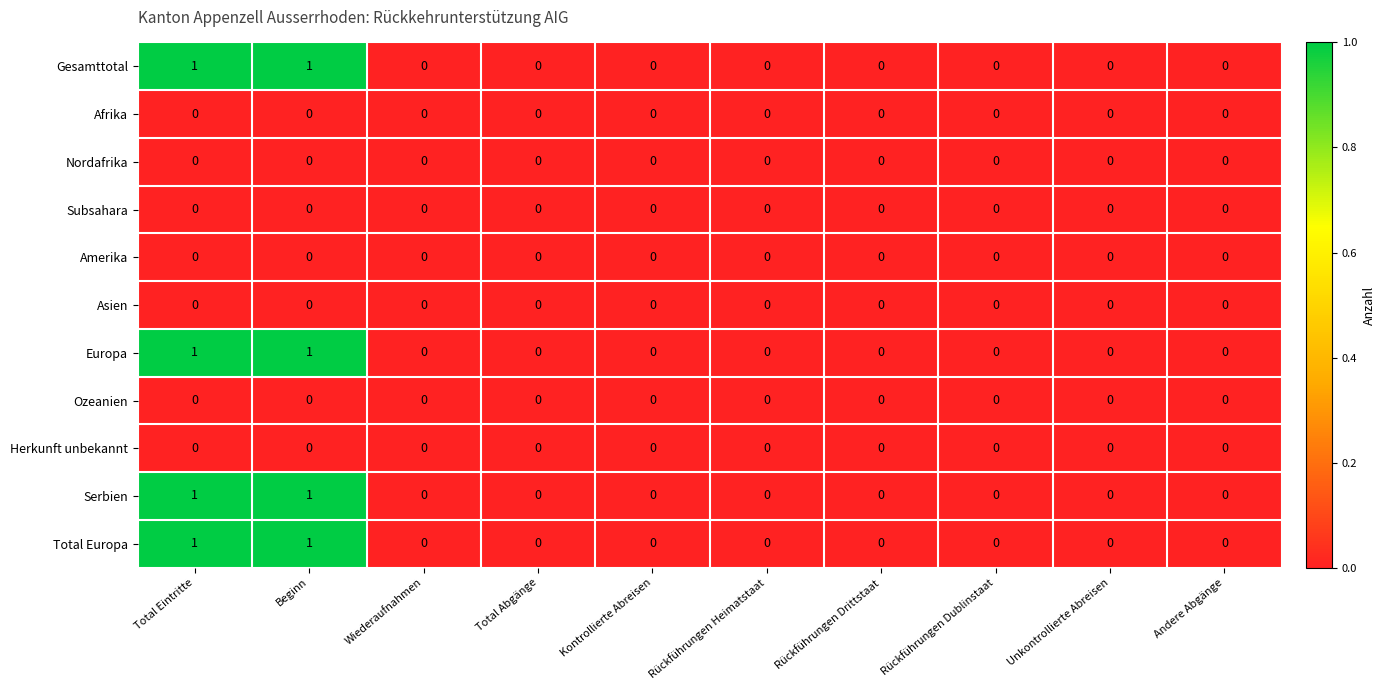

How many Gesamttotal values are between 0 and 1?

10